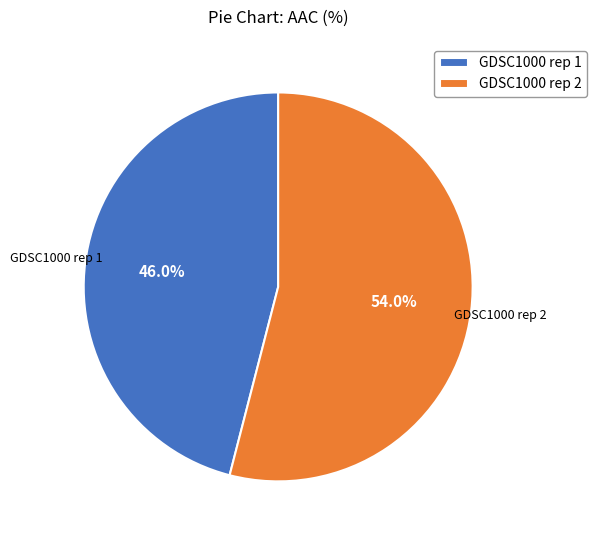

To the nearest percent, what portion does GDSC1000 rep 2 represent?

54%